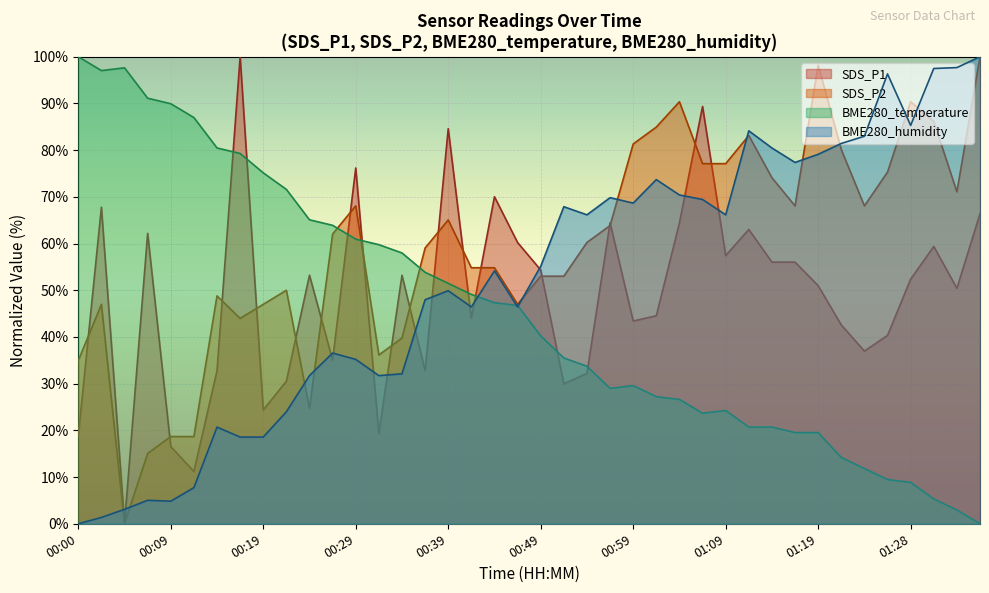

Which category has the lowest value in the BME280_humidity series?

00:00